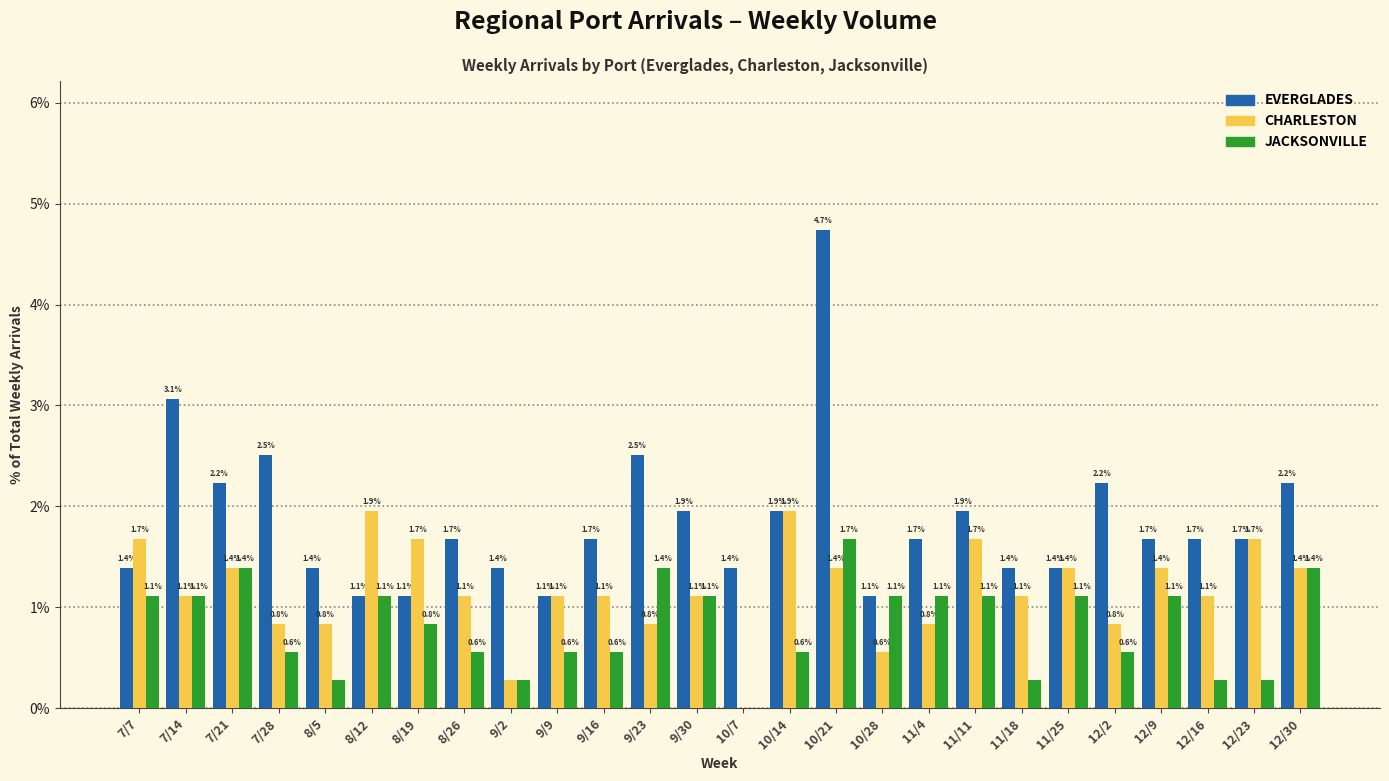

The EVERGLADES series shows 0.8 at 12/23. True or false?

False